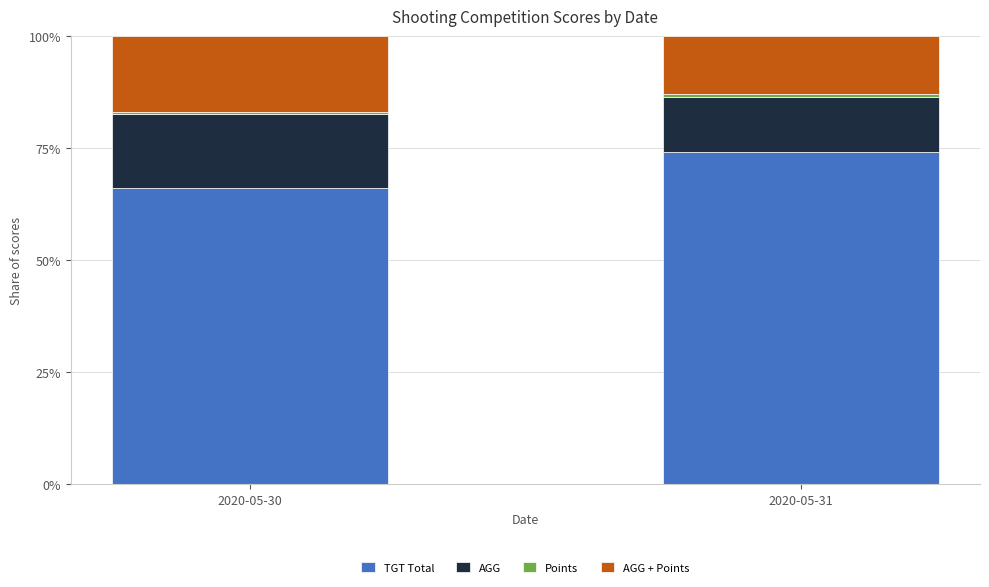

How many bars are there in total?

2